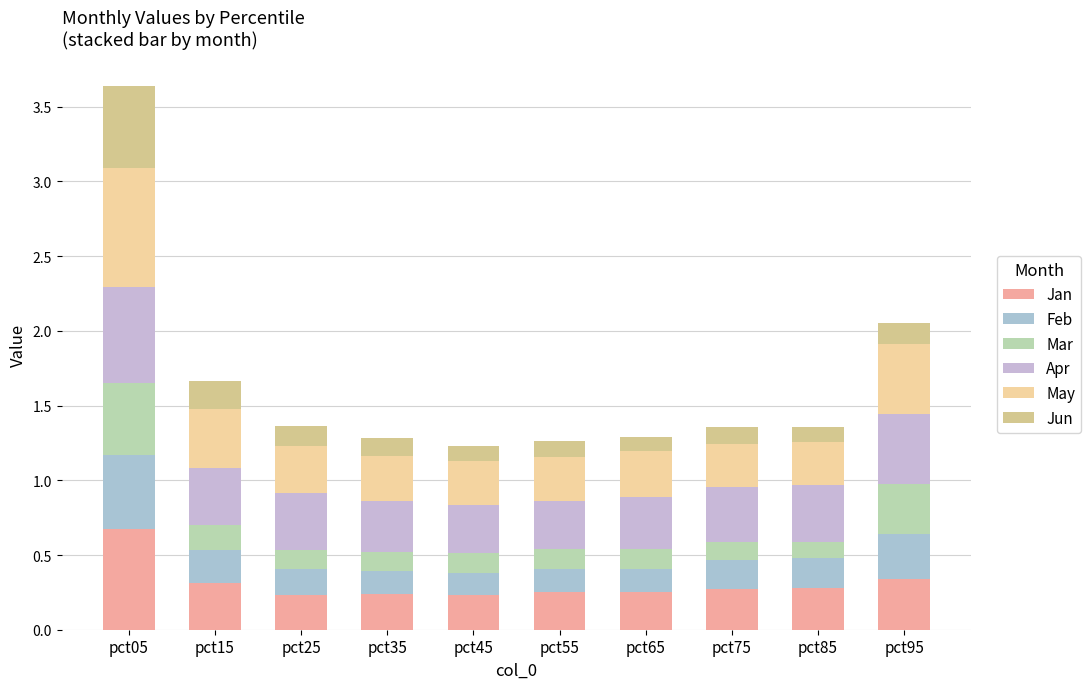

Which series has the largest total across all categories?

Apr